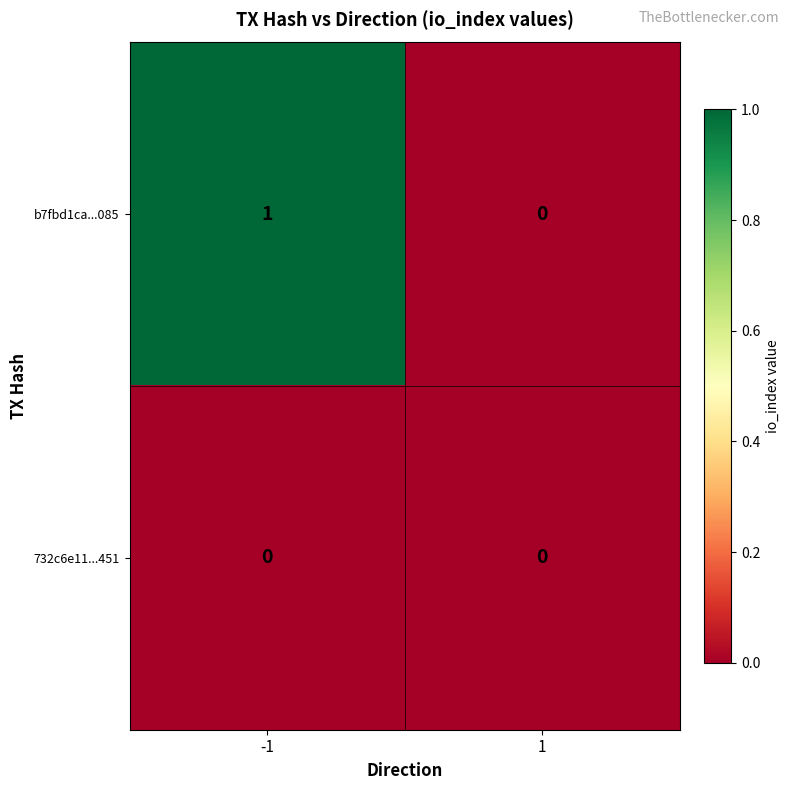

List the series in order of their peak value, highest first.

b7fbd1ca...085, 732c6e11...451